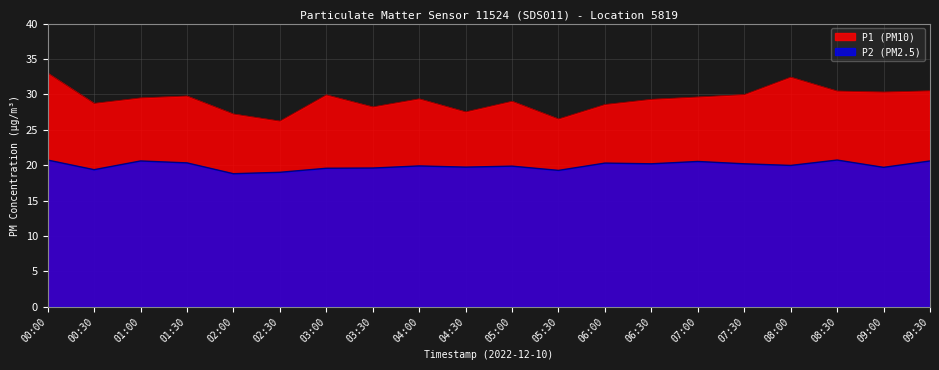

Rank the categories by P1 value from lowest to highest.

02:30, 05:30, 02:00, 04:30, 03:30, 06:00, 00:30, 05:00, 06:30, 04:00, 01:00, 07:00, 01:30, 03:00, 07:30, 09:00, 08:30, 09:30, 08:00, 00:00